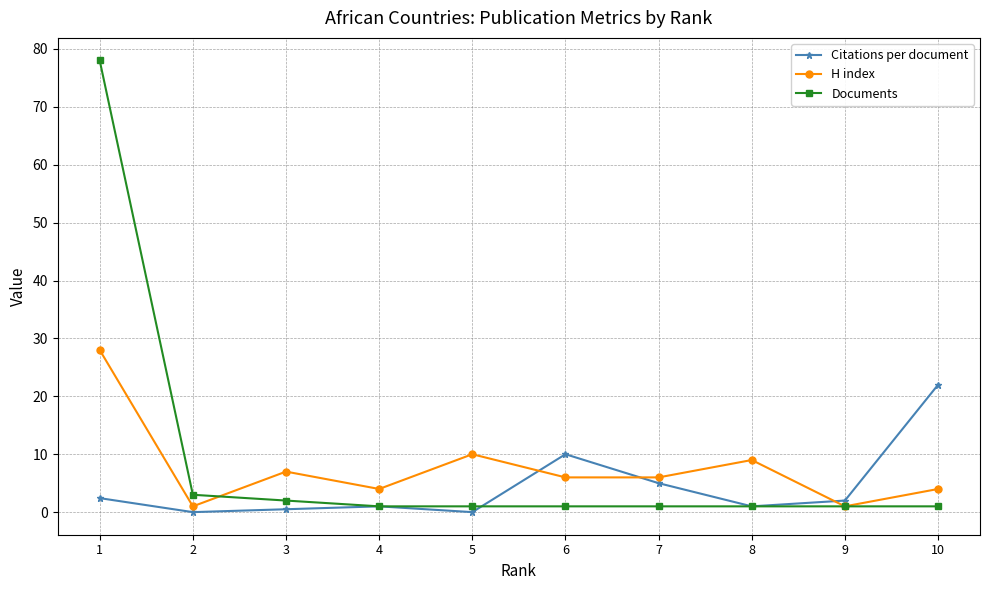

What is the difference between the H index values at 8 and 9?

8.0